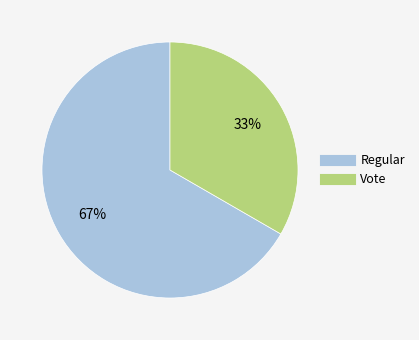

Is it true that Vote is 20% of the pie?

False